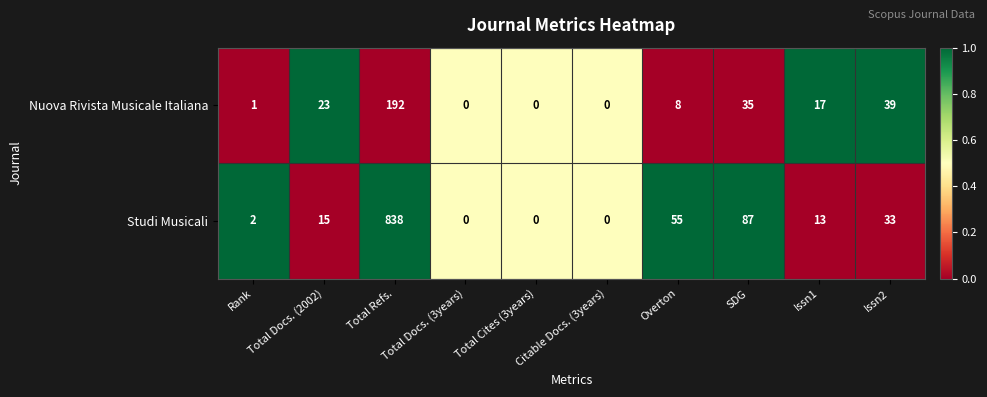

How many data points does each series have?

10